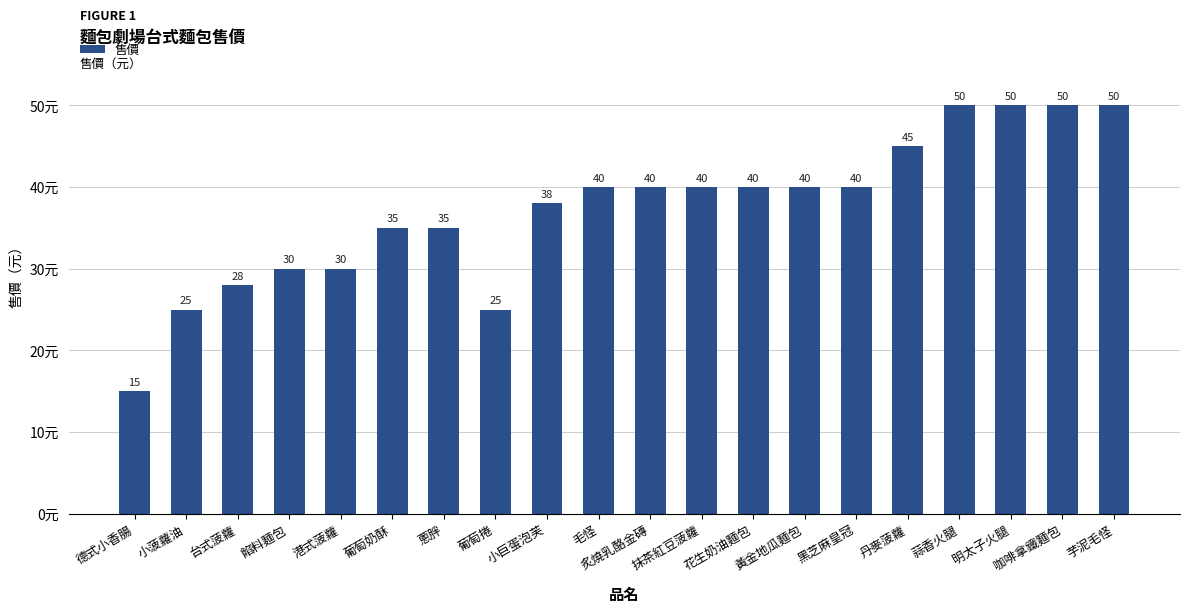

What is the difference between the values at 台式菠蘿 and 黃金地瓜麵包?

12